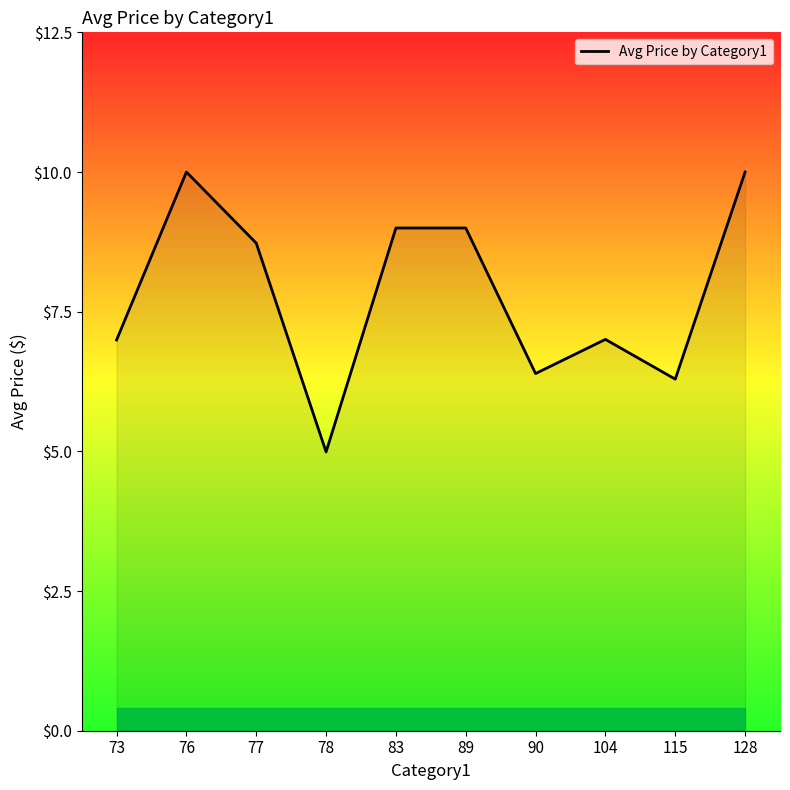

What is the sum of the values at 83 and 90?

15.4